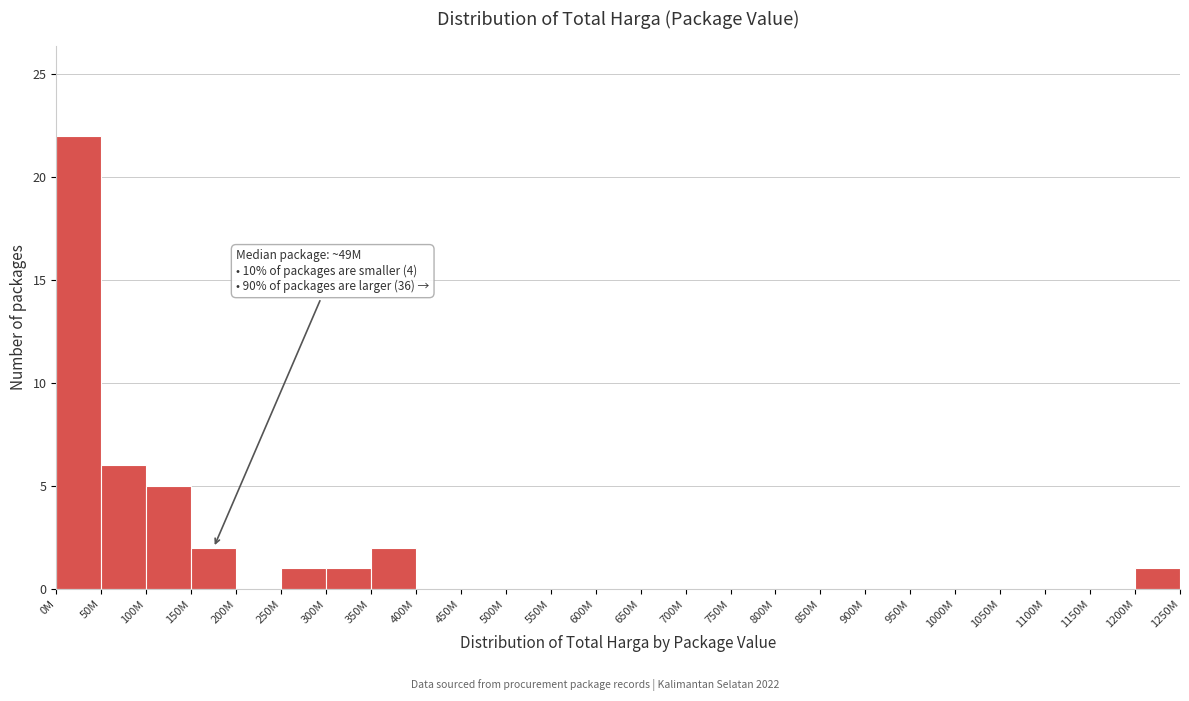

Reading left to right, extract all data points from this chart.

0M=22	50M=6	100M=5	150M=2	200M=0	250M=1	300M=1	350M=2	400M=0	450M=0	500M=0	550M=0	600M=0	650M=0	700M=0	750M=0	800M=0	850M=0	900M=0	950M=0	1000M=0	1050M=0	1100M=0	1150M=0	1200M=1